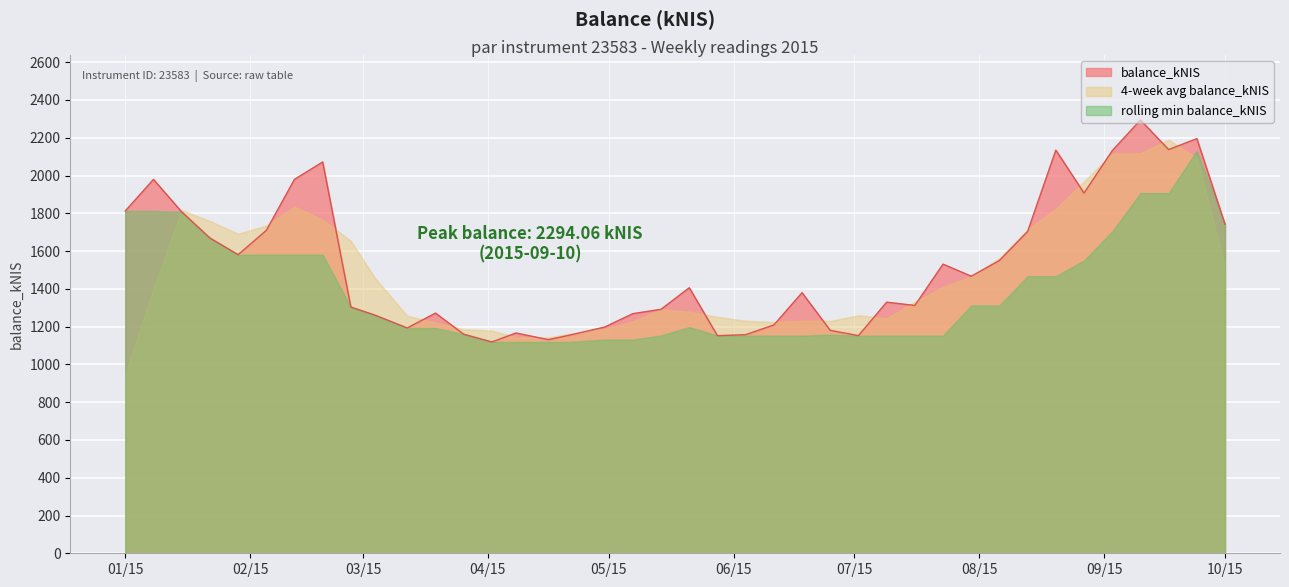

What is the highest value of the balance_kNIS series?

2294.1